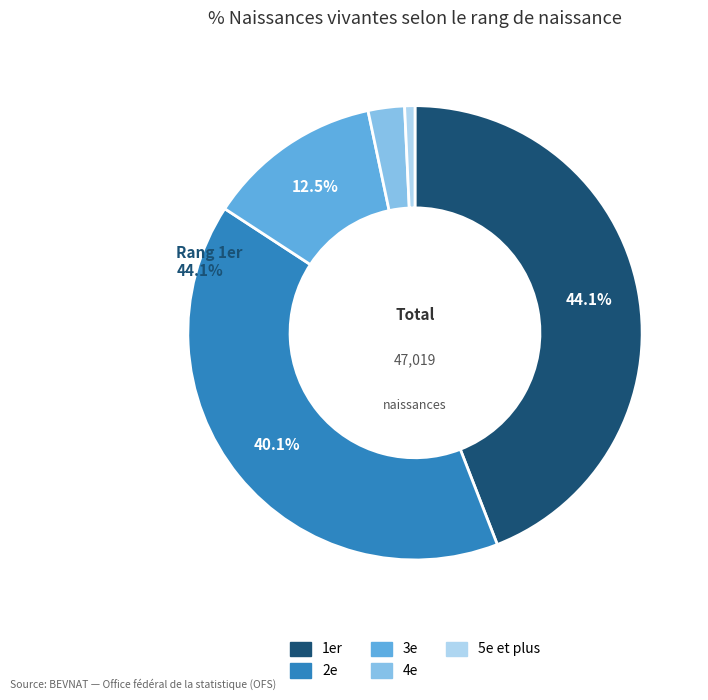

True or false: 1er accounts for 55% of the total.

False